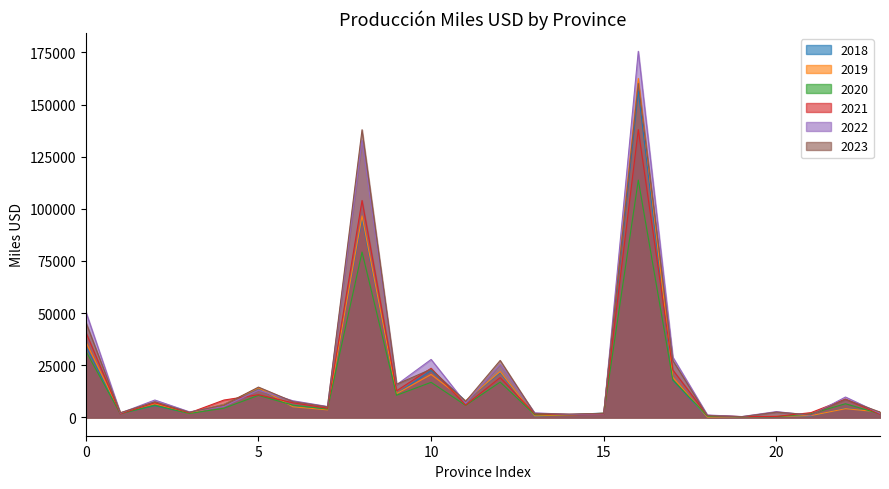

What is the label of the 23rd point from the left?

Santo Domingo de los Tsáchilas